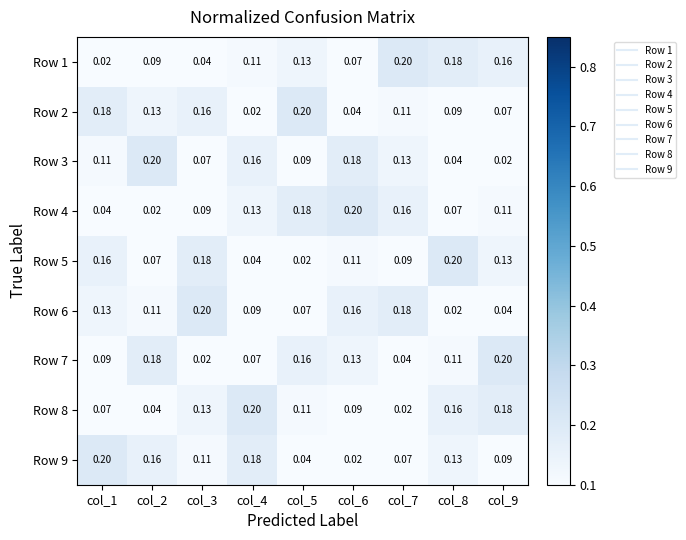

Count the number of categories in the chart.

9